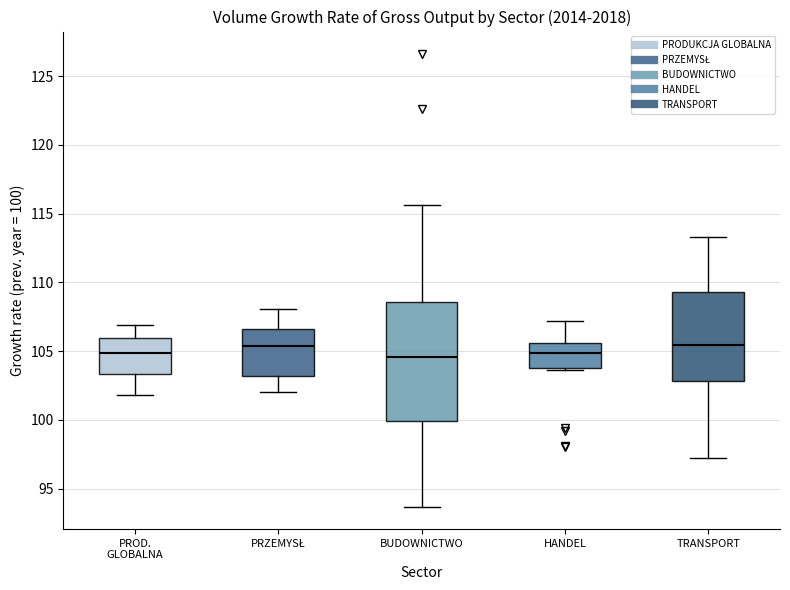

Reading left to right, read every box against the y-axis: the position of its median line, the range the box covers, and the ends of its whiskers. The values are not printed on the chart, so give them approximately, as read against the axis.

PROD. GLOBALNA: median 105.0, box 103.5 to 106.0, whiskers 102.0 to 107.0
PRZEMYSŁ: median 105.5, box 103.0 to 106.5, whiskers 102.0 to 108.0
BUDOWNICTWO: median 104.5, box 100.0 to 108.5, whiskers 93.5 to 115.5
HANDEL: median 105.0, box 104.0 to 105.5, whiskers 103.5 to 107.0
TRANSPORT: median 105.5, box 103.0 to 109.5, whiskers 97.0 to 113.5